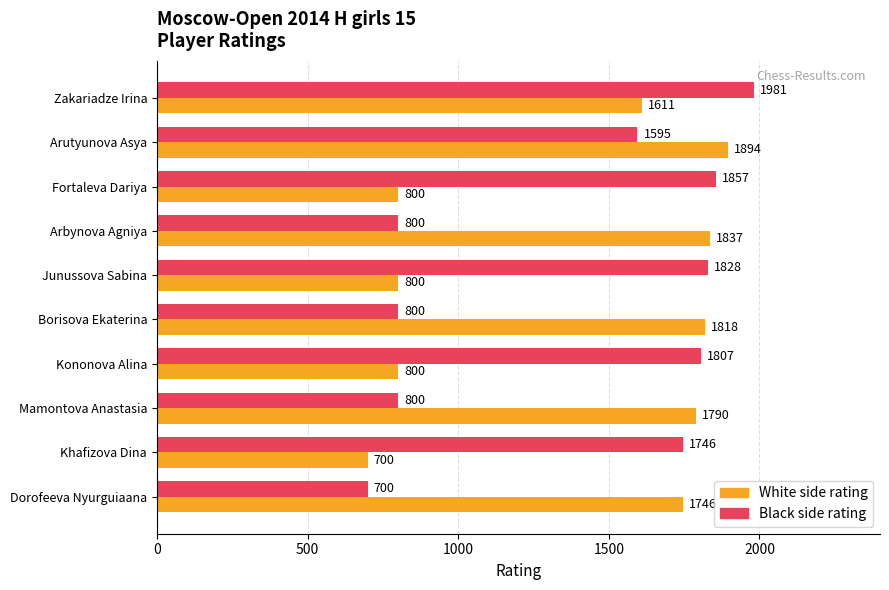

Which series has the largest range (max minus min)?

Black side rating